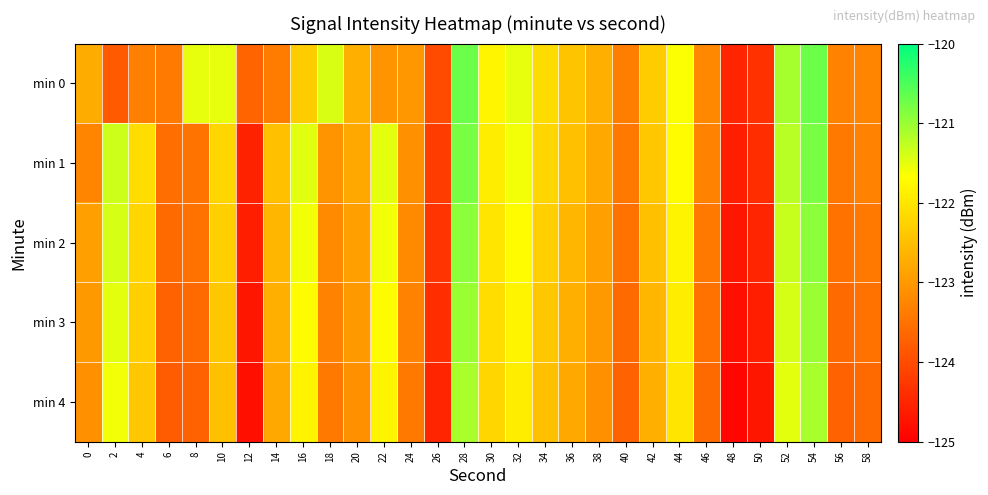

Which series has the largest total across all categories?

min 0